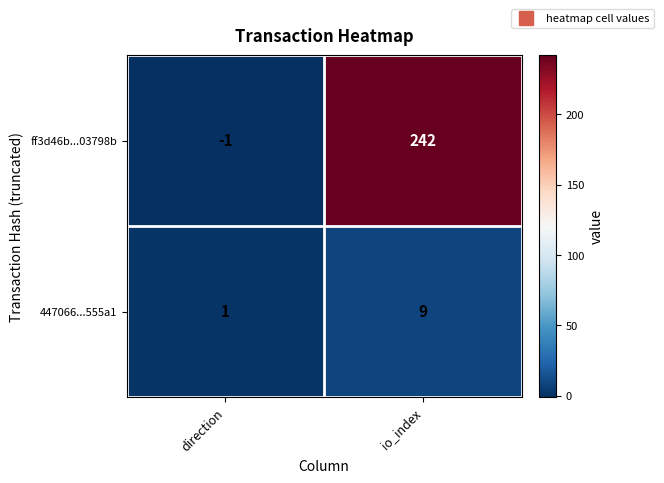

Between direction and io_index, which series saw the biggest shift?

ff3d46b...03798b